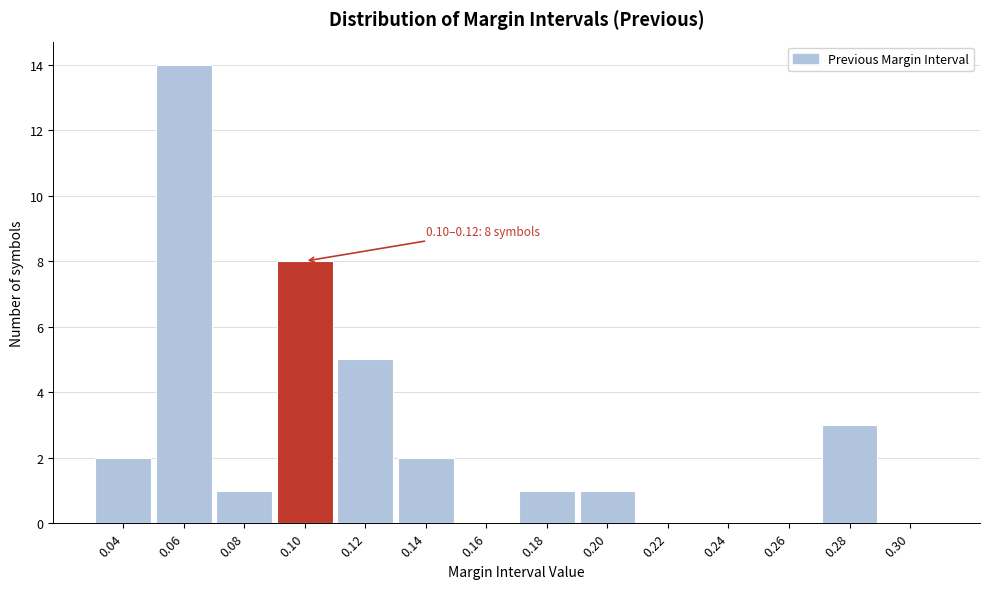

Reading left to right, transcribe all the data shown in this chart.

0.04=2	0.06=14	0.08=1	0.10=8	0.12=5	0.14=2	0.16=0	0.18=1	0.20=1	0.22=0	0.24=0	0.26=0	0.28=3	0.30=0